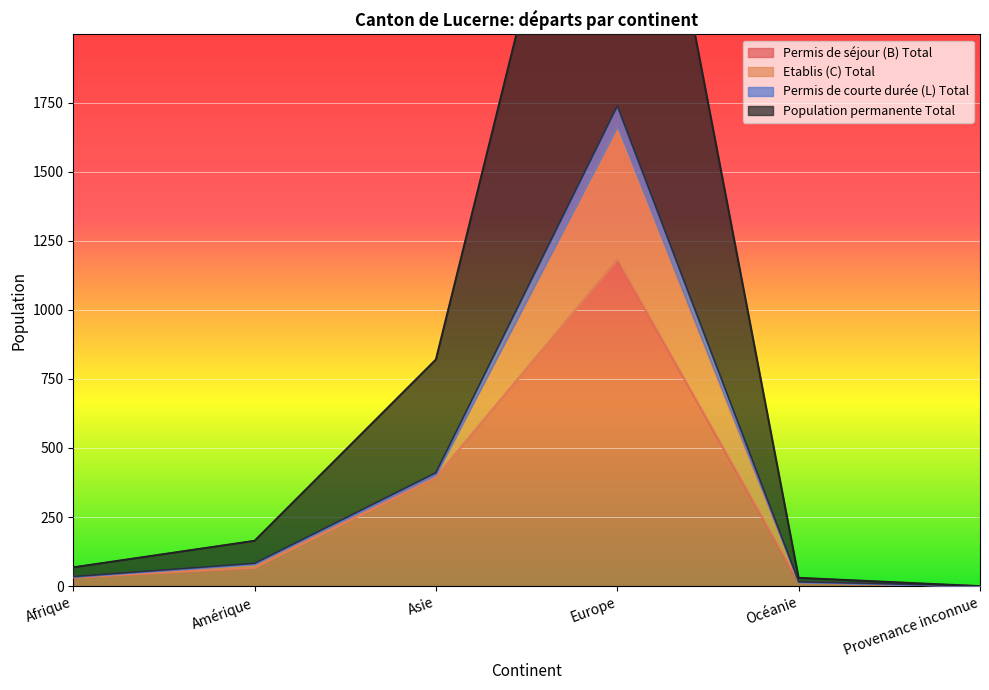

What is the total value across all series at Afrique?

134